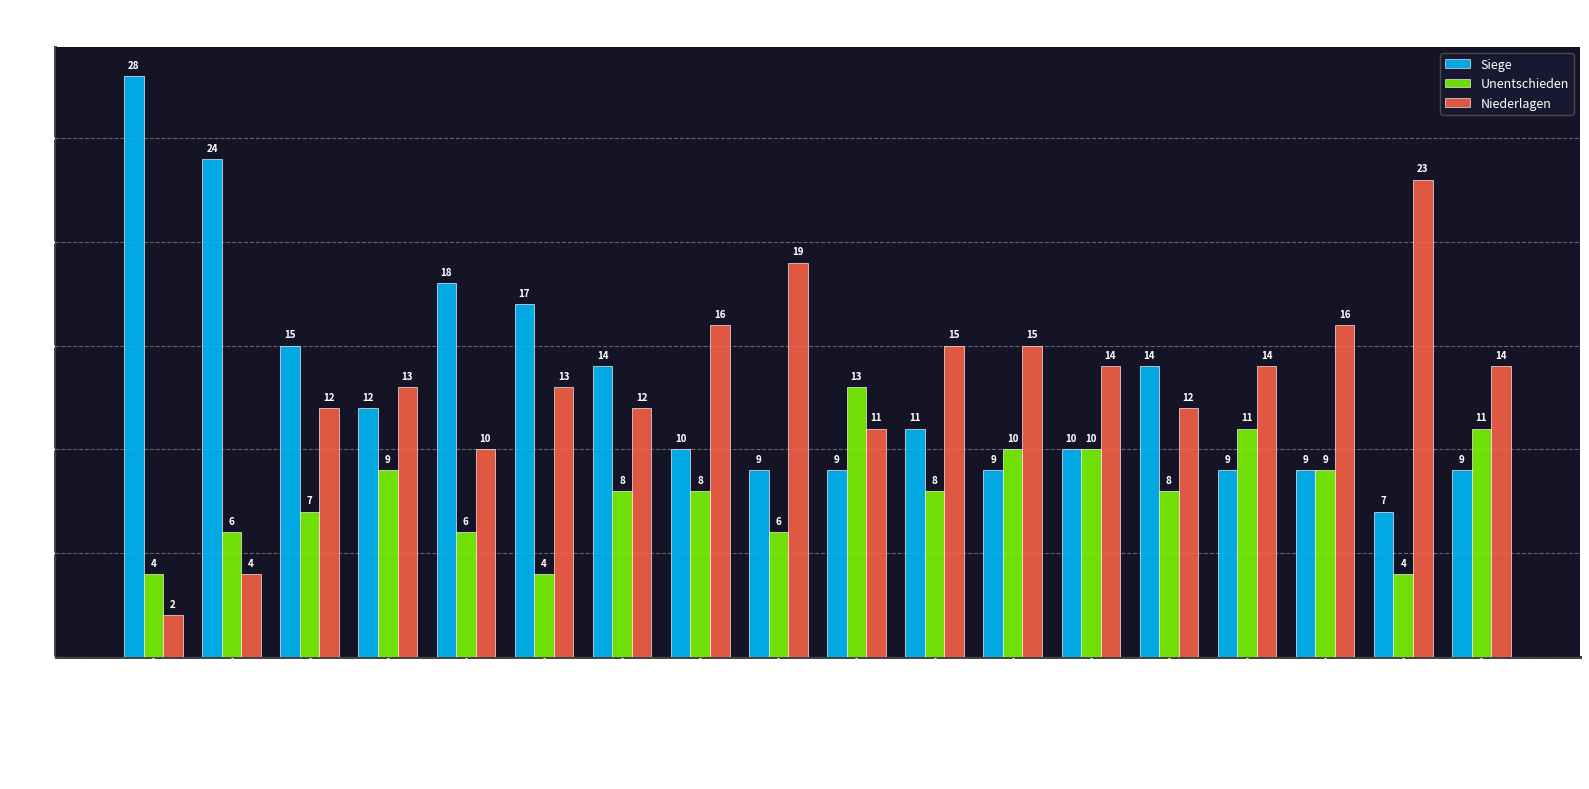

What is the total value across all series at Darmstadt 98?

34